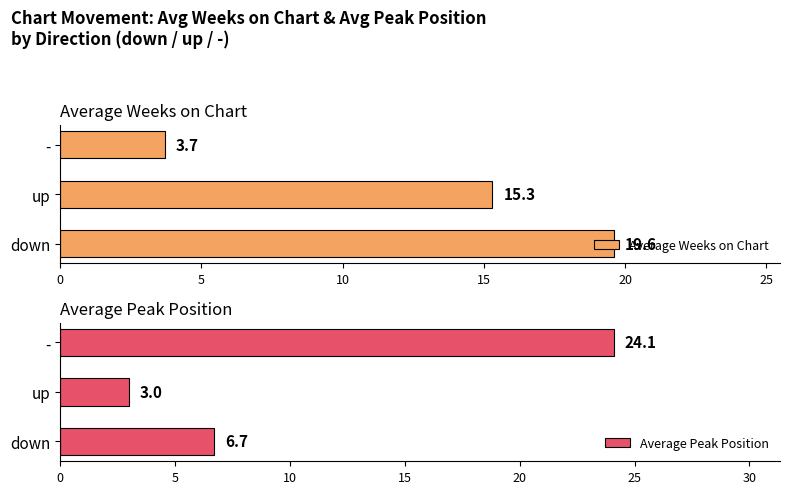

How many data points in Average Peak Position are above 6?

2